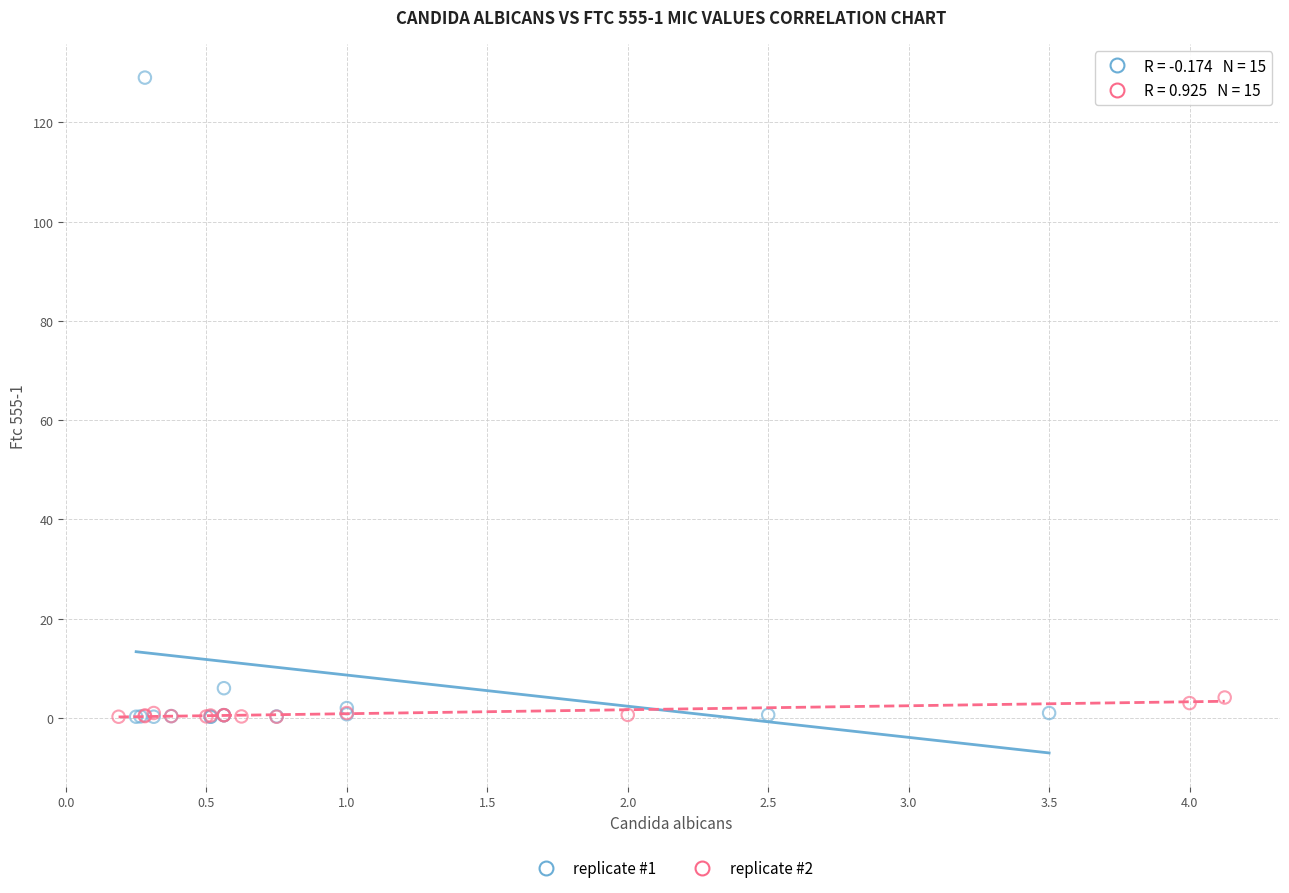

Which series has the widest spread of Y values?

replicate #1